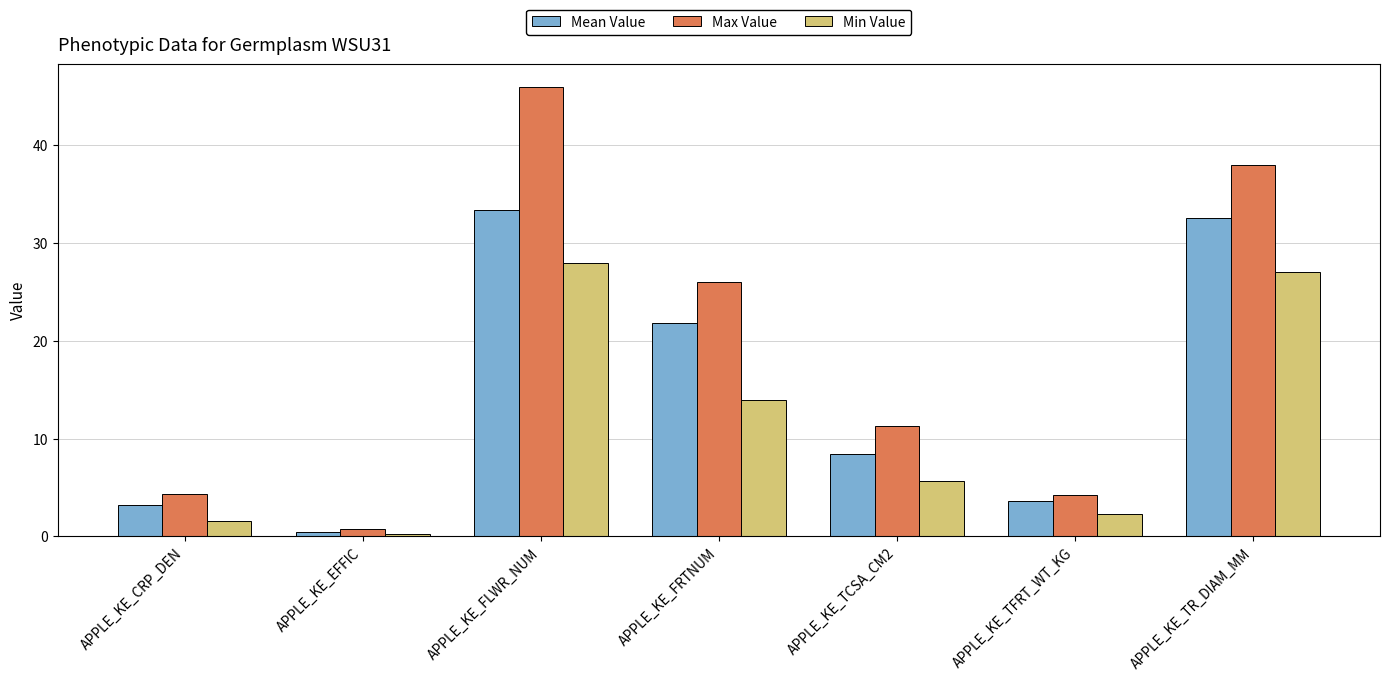

What is the label of the 5th bar from the left?

APPLE_KE_TCSA_CM2